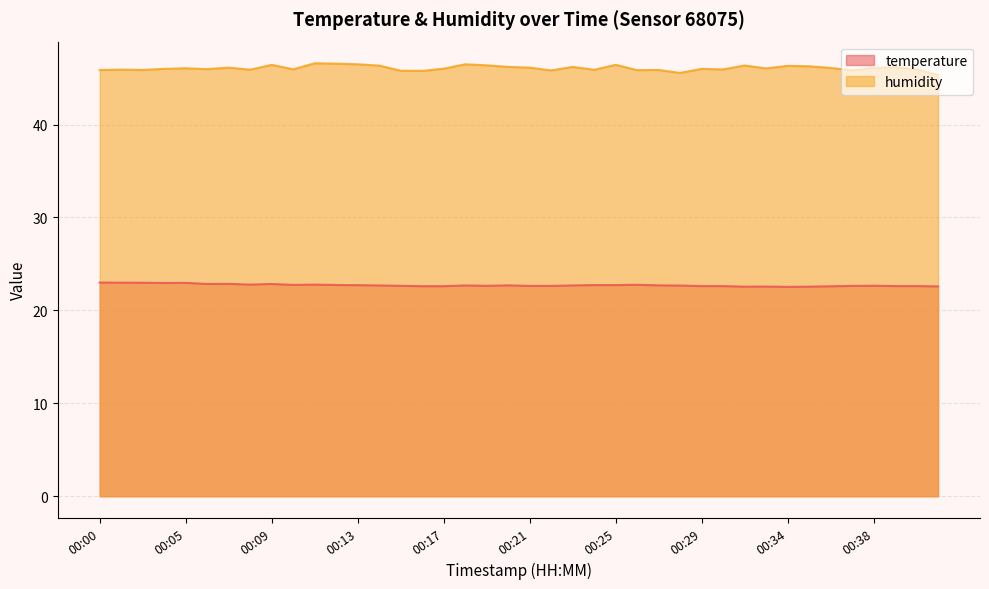

What is the difference between the maximum and second lowest values in the humidity series?

1.0